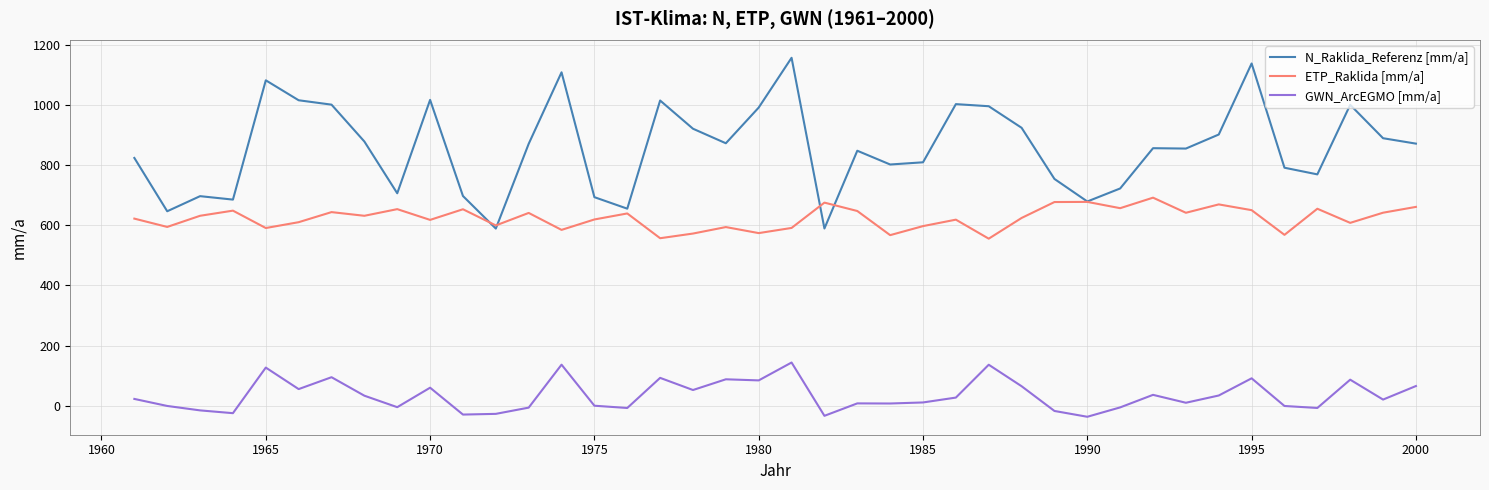

Which series has the largest range (max minus min)?

N_Raklida_Referenz [mm/a]